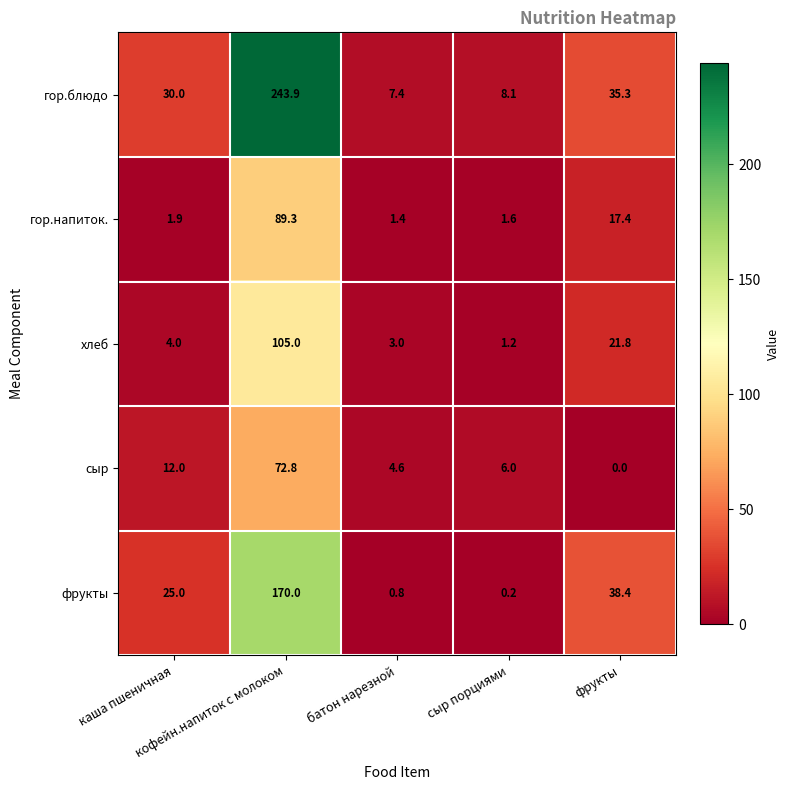

How many distinct data groups are displayed?

5